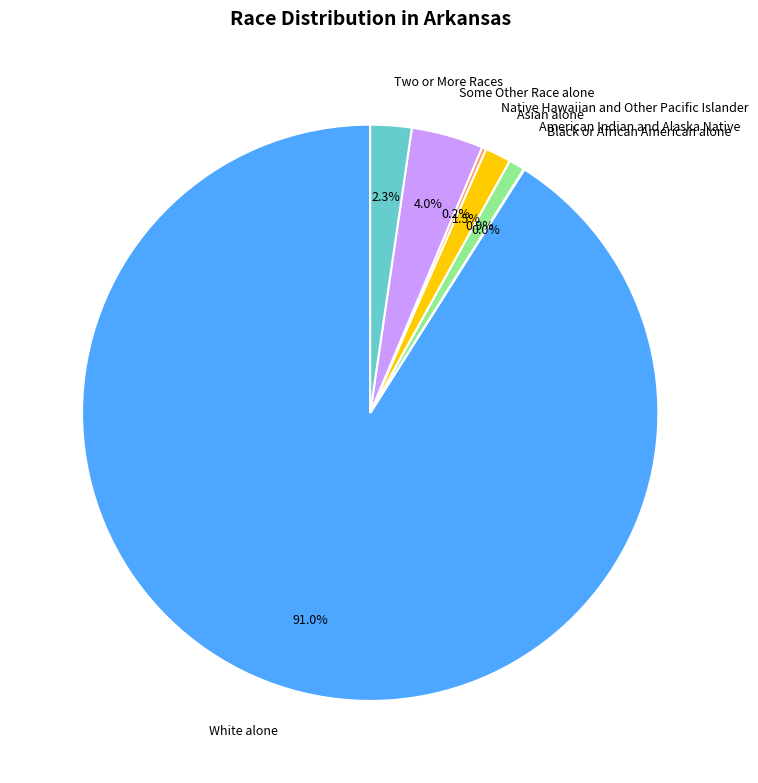

Which category has the biggest portion of the pie?

White alone